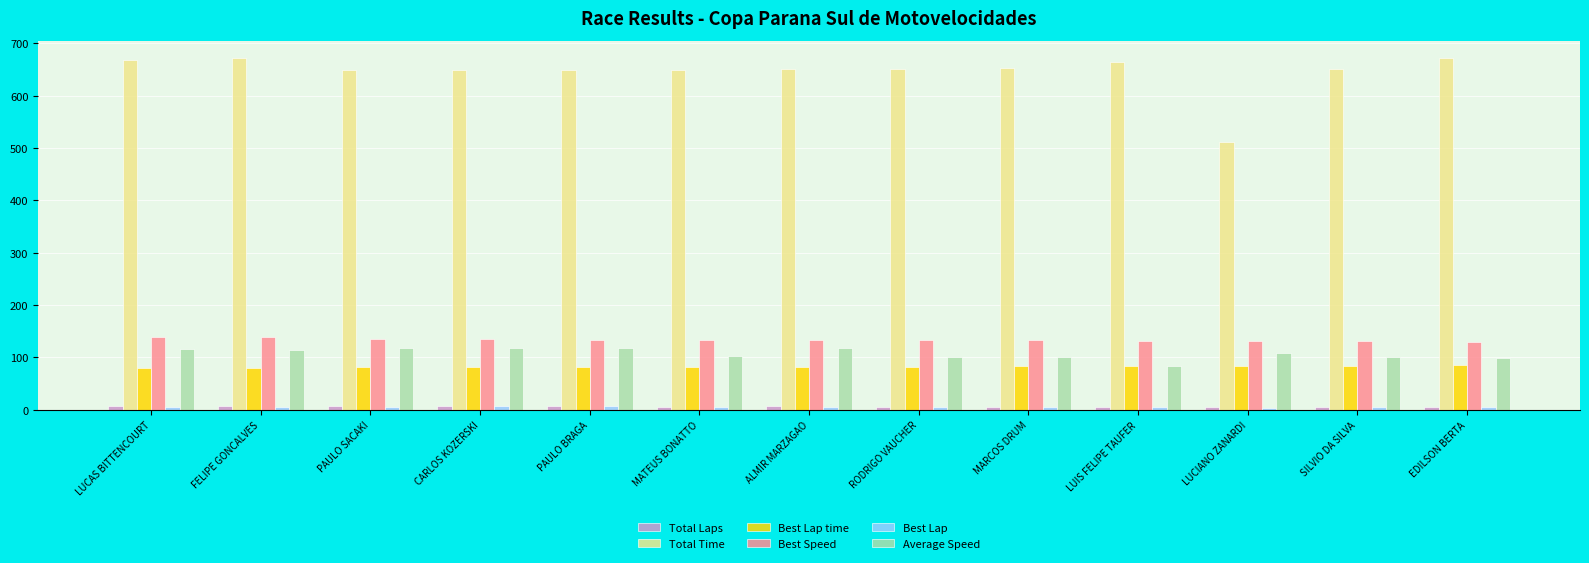

The value of Total Time at LUIS FELIPE TAUFER is 435.0. True or false?

False